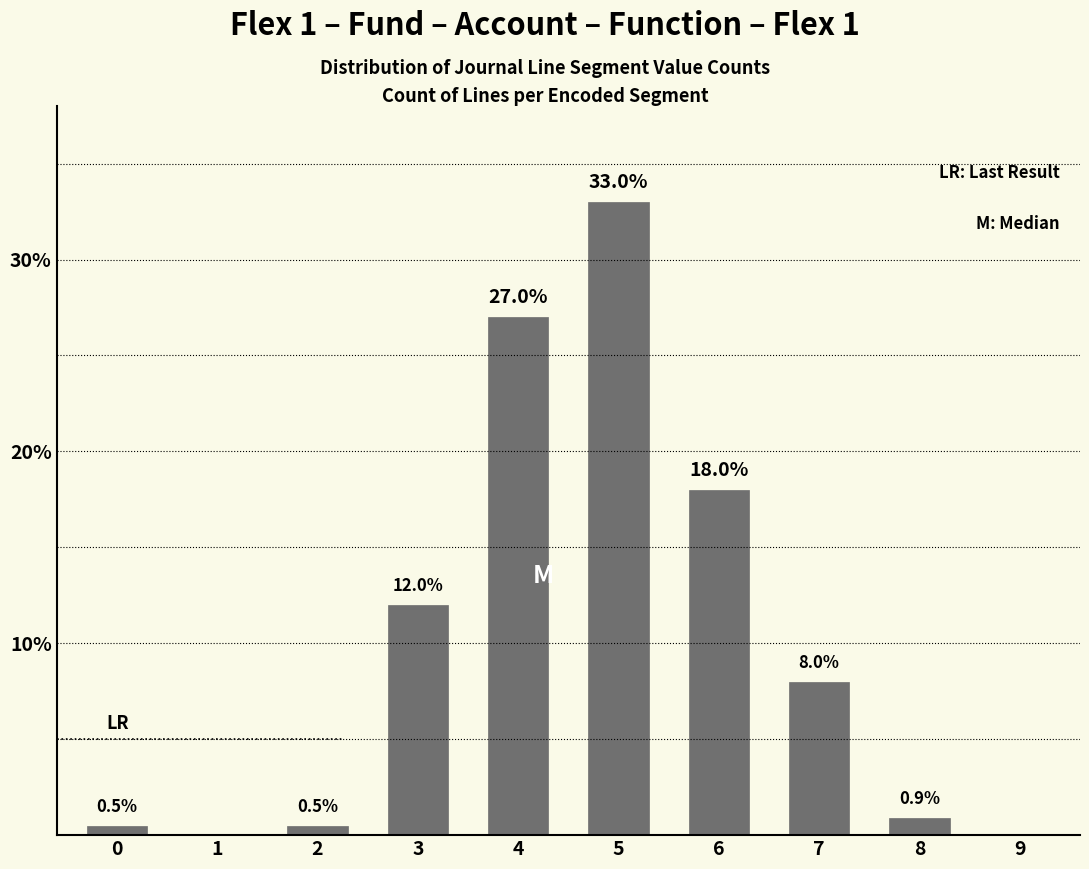

What is the sum of the values at 3 and 5?

45.0